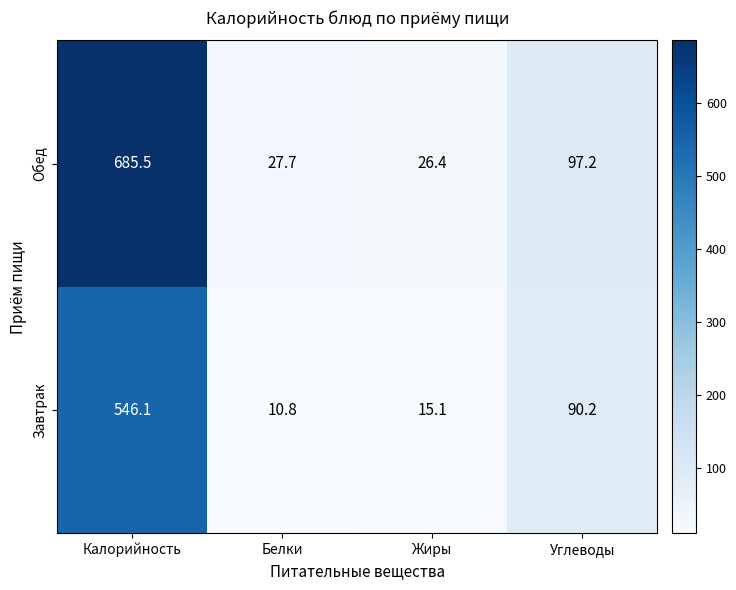

Where is Обед nearest to the value 355?

Углеводы